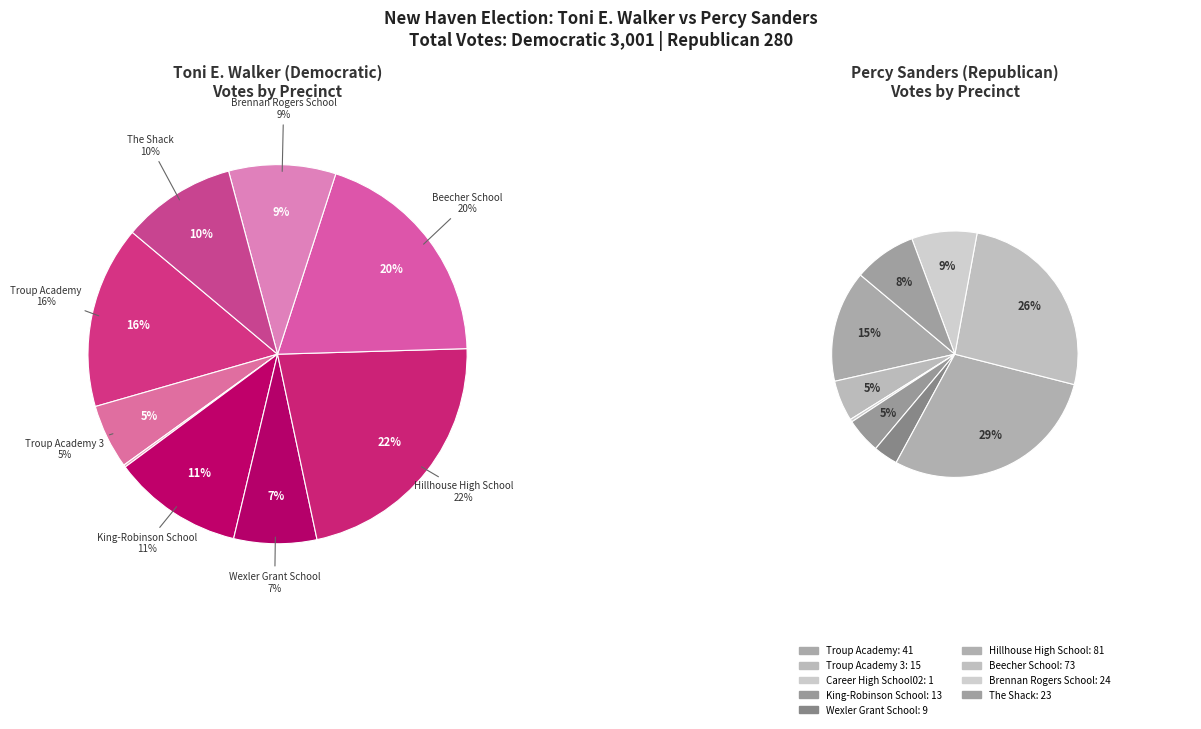

What is the spread (max minus min) of values at 30-1-Brennan Rogers School?

250